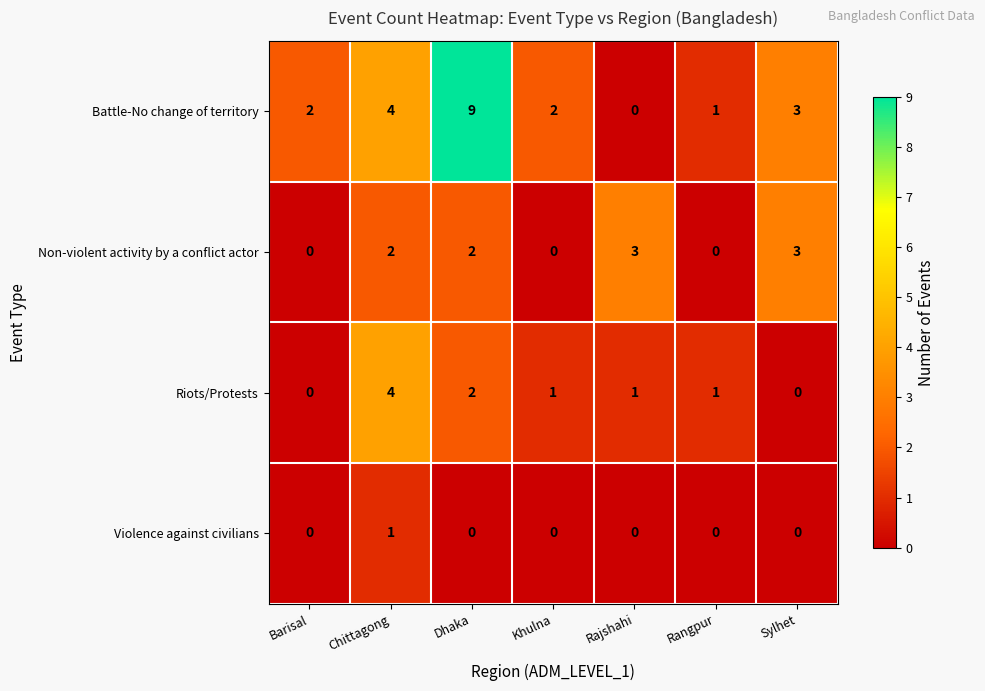

Which series has the widest spread of values?

Battle-No change of territory